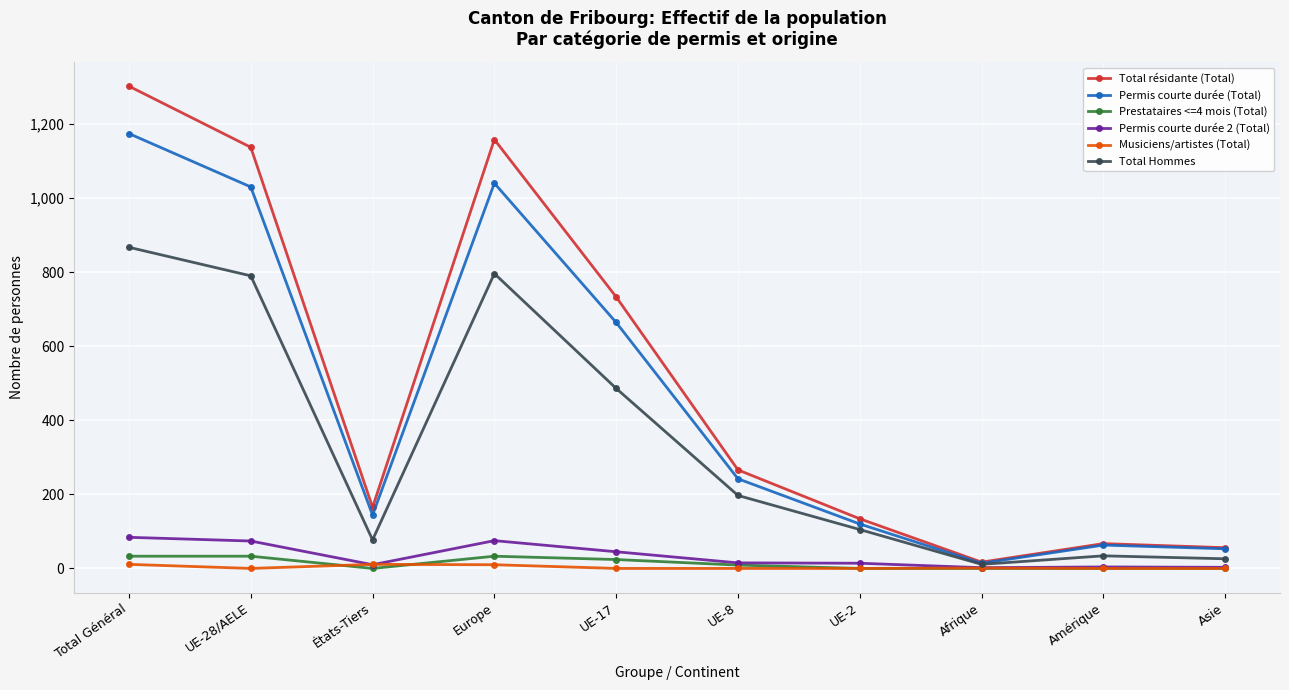

Where is Permis courte durée (Total) nearest to the value 594?

UE-17